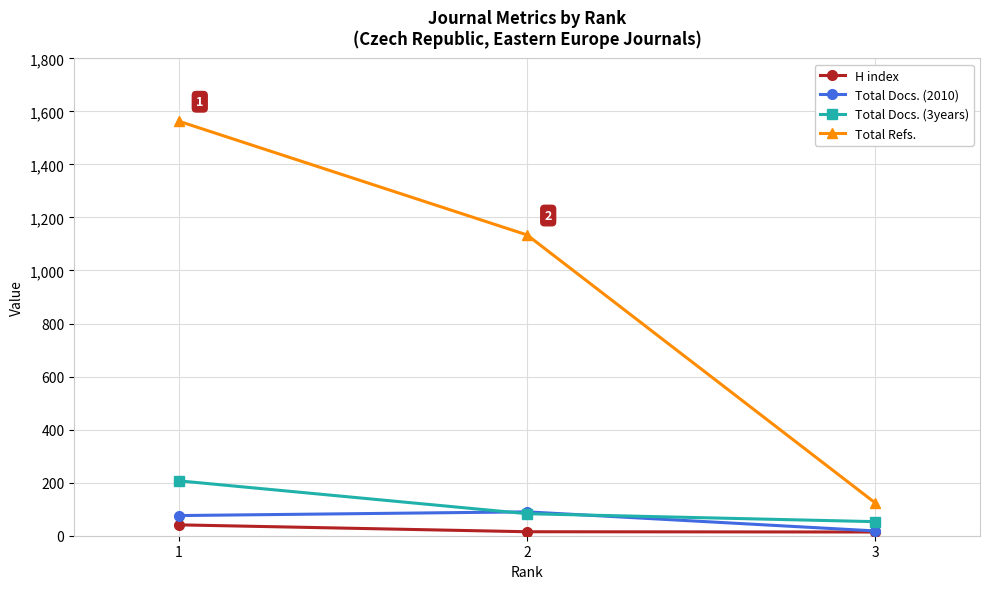

Is the value of Total Refs. at 1 greater than the value of Total Docs. (3years) at 3?

Yes